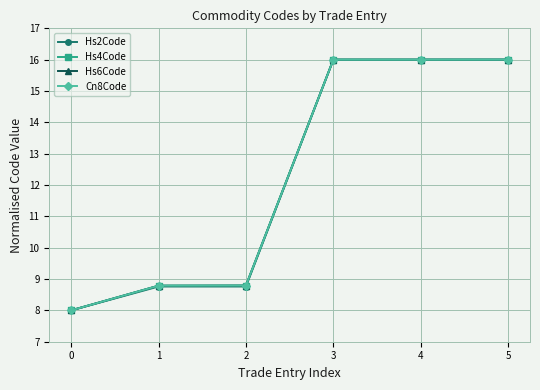

Which series changed the most between 1 and 5?

Hs2Code